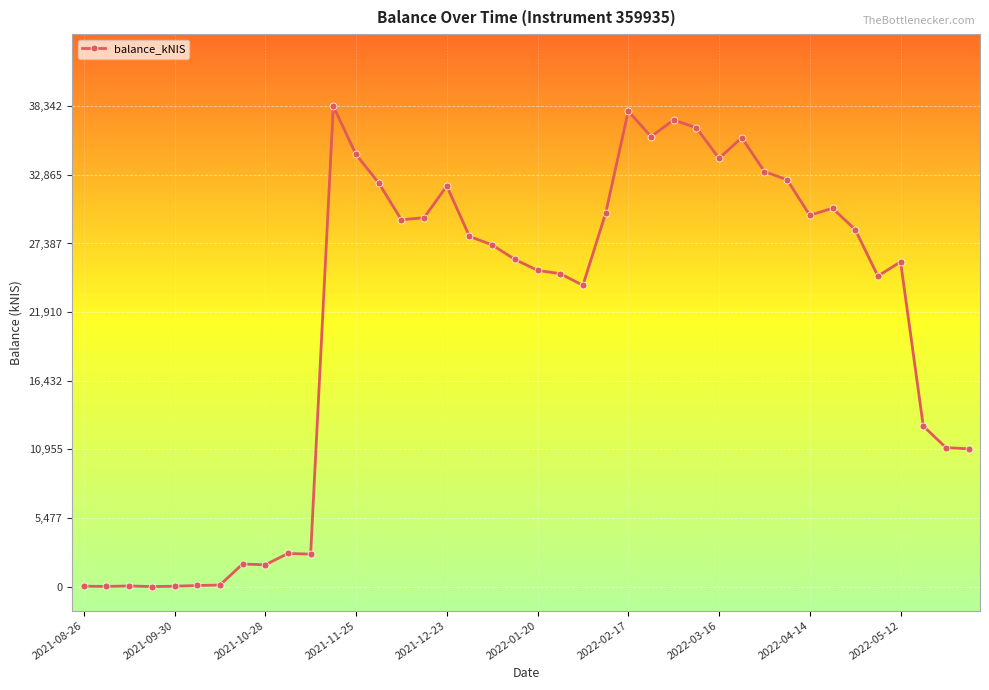

Does the chart display data point markers on the line(s)?

Yes